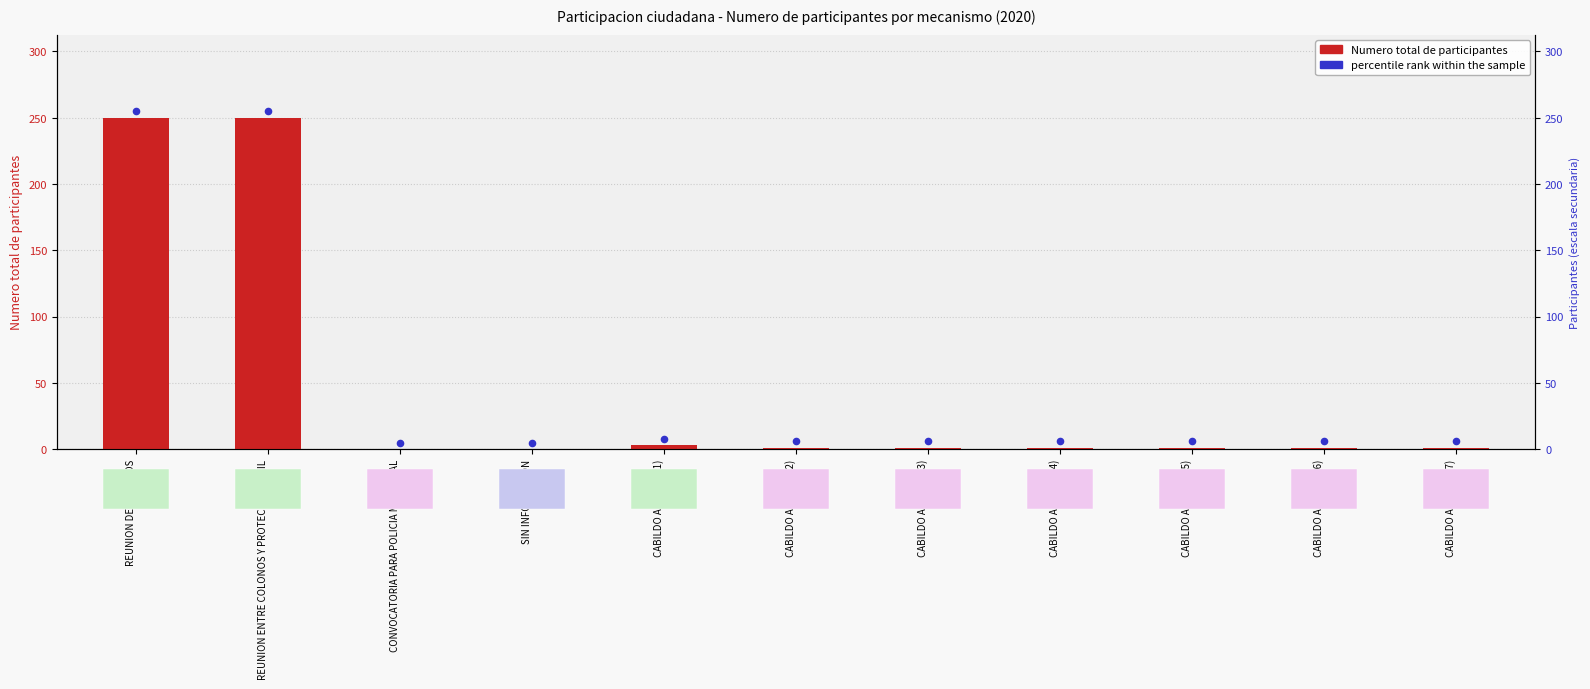

Which has a higher value, REUNION DE COLONOS or CABILDO ABIERTO (6)?

REUNION DE COLONOS